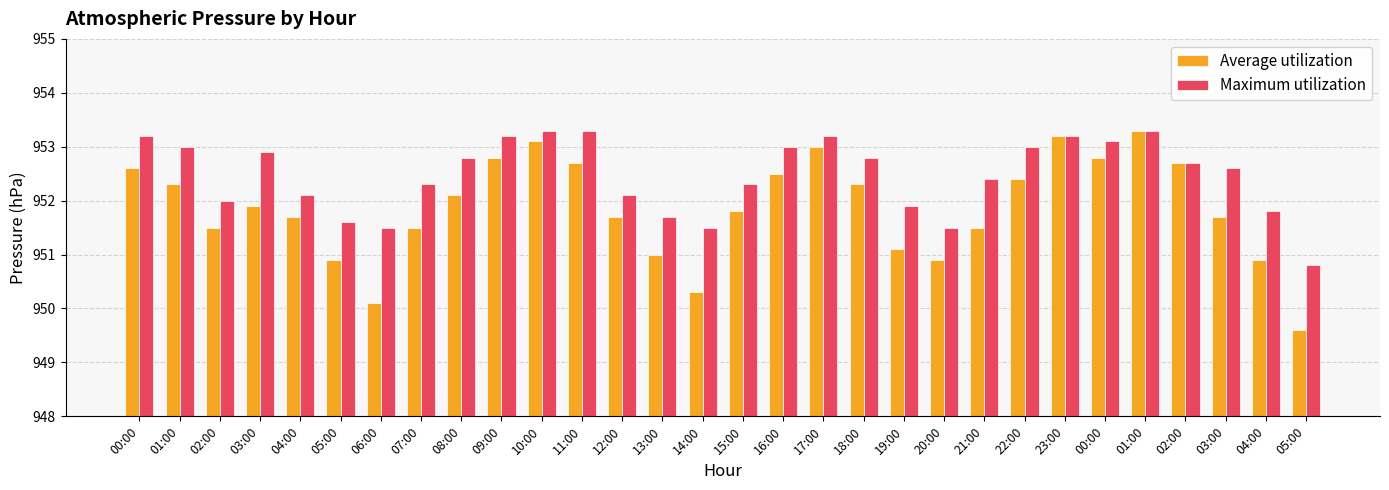

What is the value of the Maximum utilization bar at the 6th from the left?

951.6